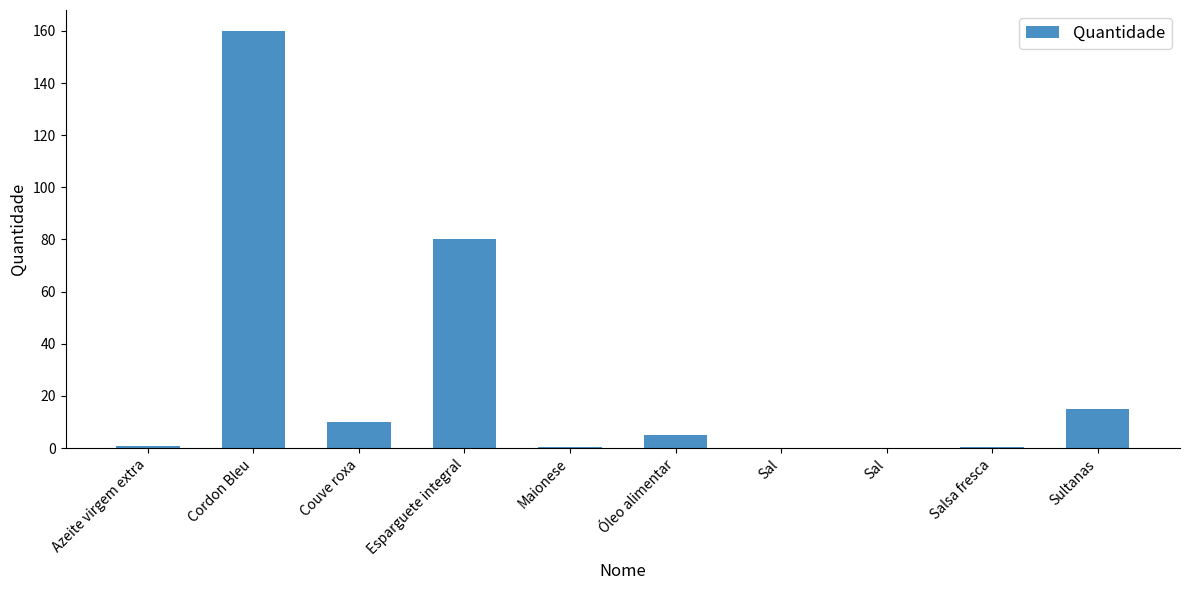

Reading right to left, list all the values displayed in this chart.

Sultanas=15.0	Salsa fresca=0.5	Sal=0.1	Sal=0.1	Óleo alimentar=5.0	Maionese=0.5	Esparguete integral=80.0	Couve roxa=10.0	Cordon Bleu=160.0	Azeite virgem extra=1.0